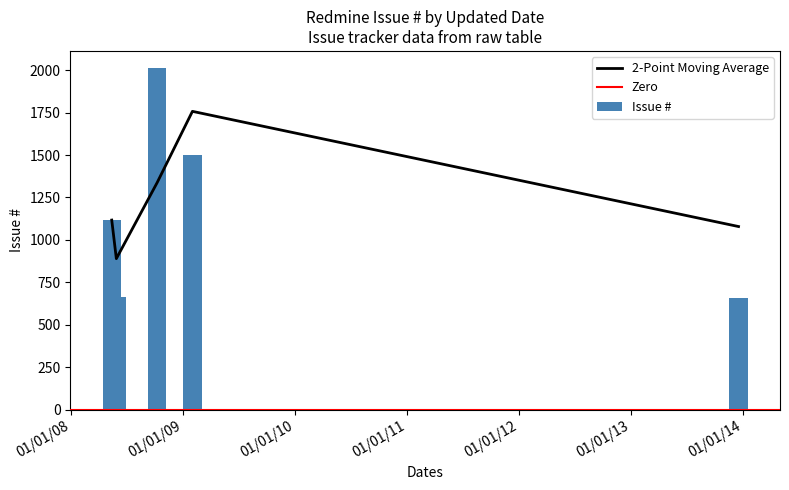

Between 2013-12-17 and 2008-05-29, which is larger?

2008-05-29